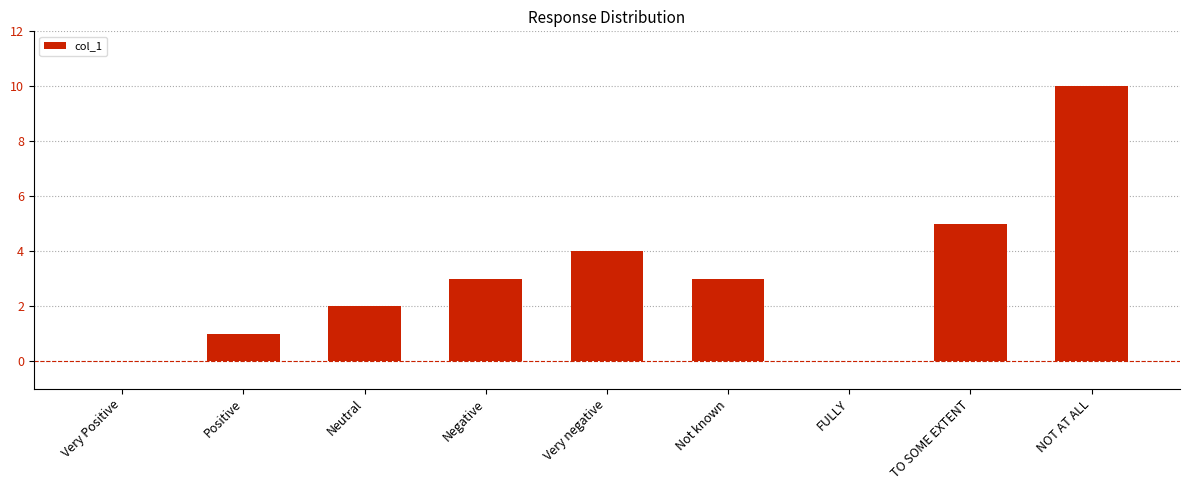

Reading left to right, transcribe all the data shown in this chart.

0	1	2	3	4	3	0	5	10